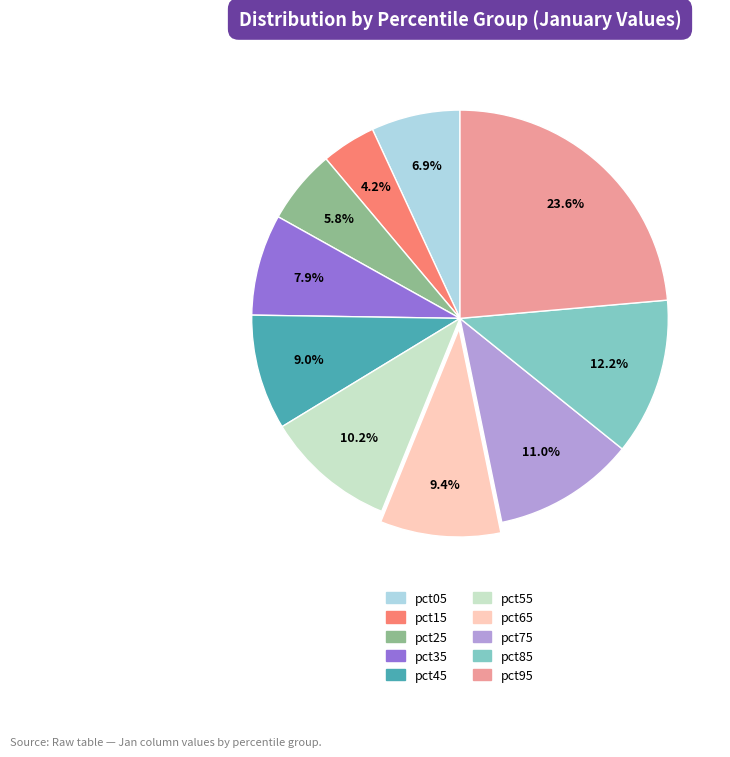

Count the number of slices in the pie.

10